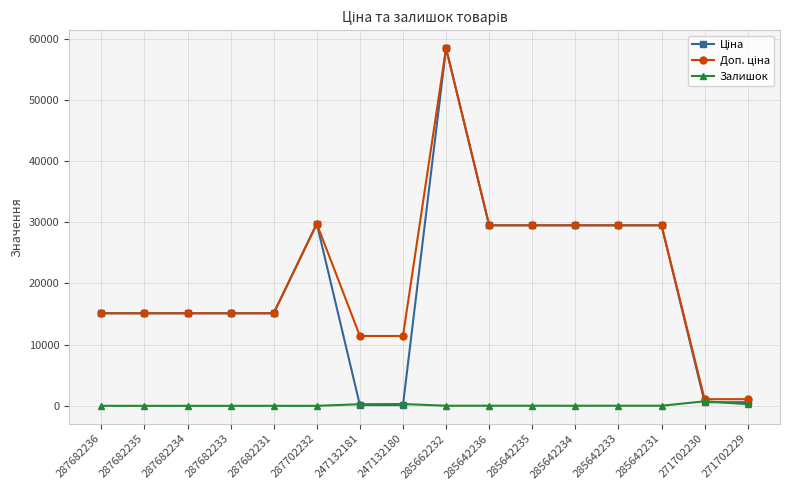

At how many categories does at least one series exceed 30430?

1